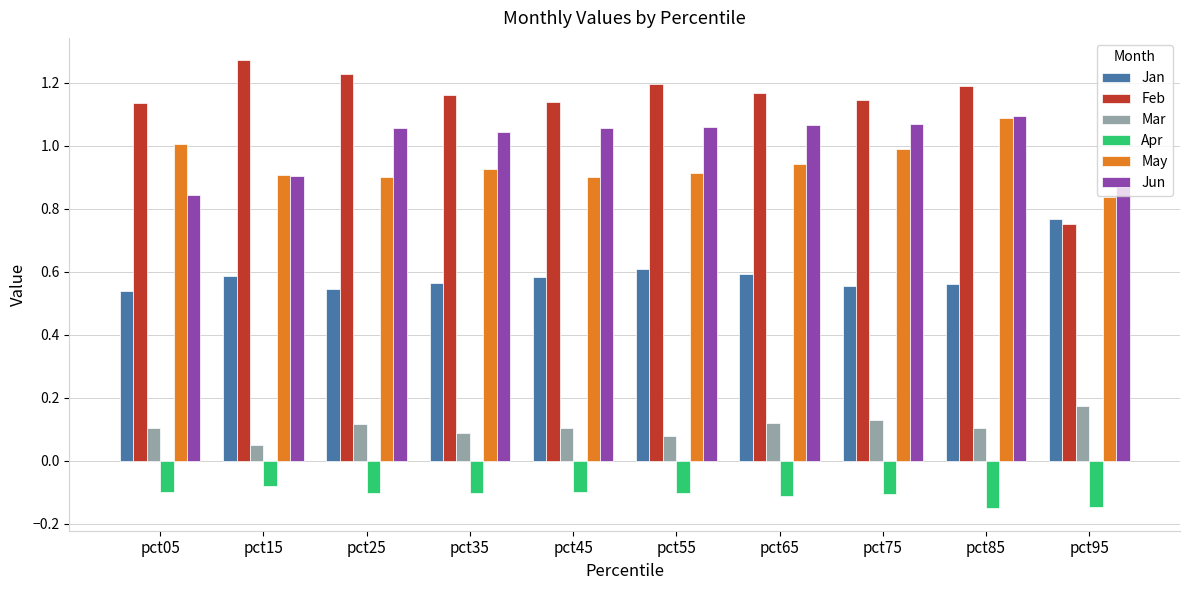

What is the total value across all series at pct85?

3.9